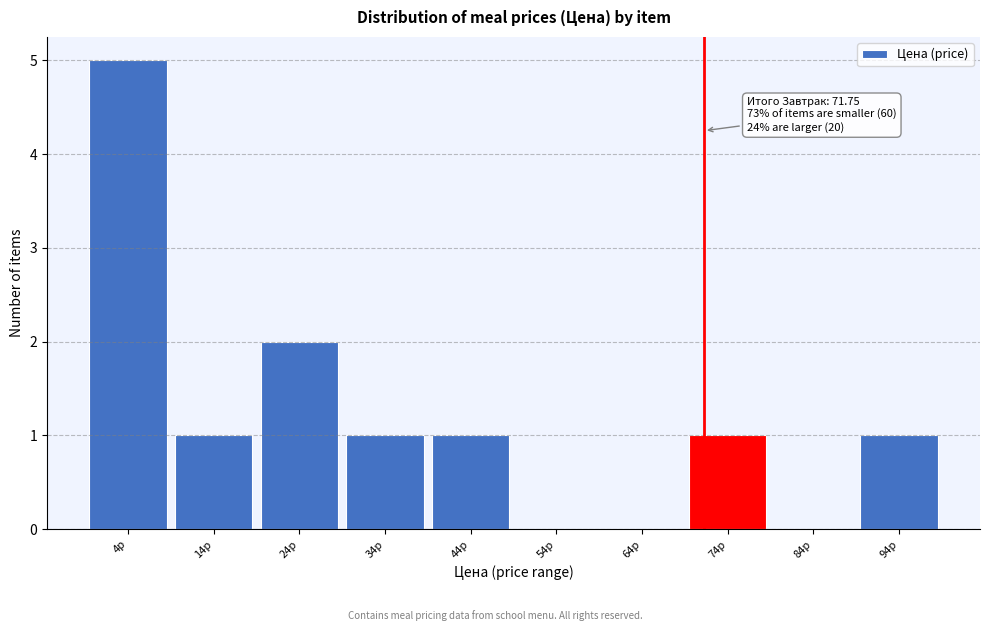

Which range on the x-axis has the tallest bar?

0 to 10